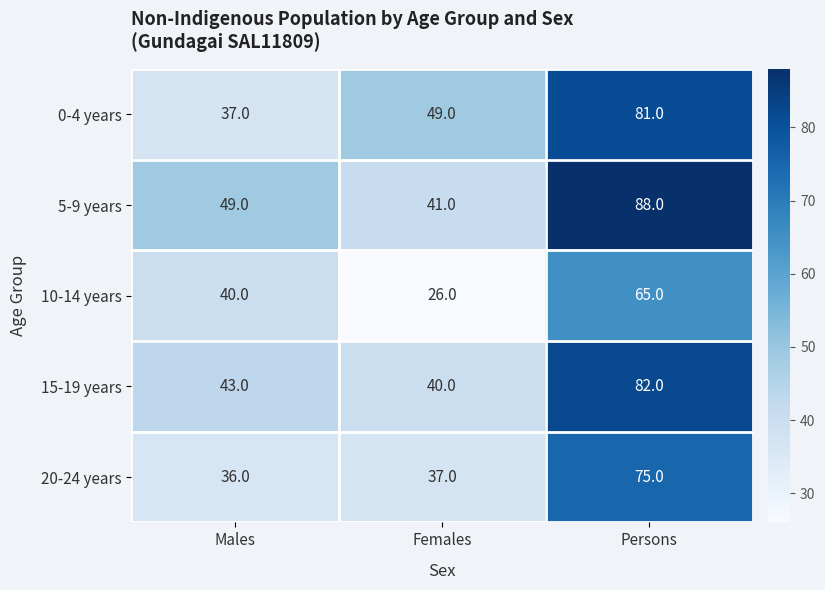

How many categories are shown in the chart?

3